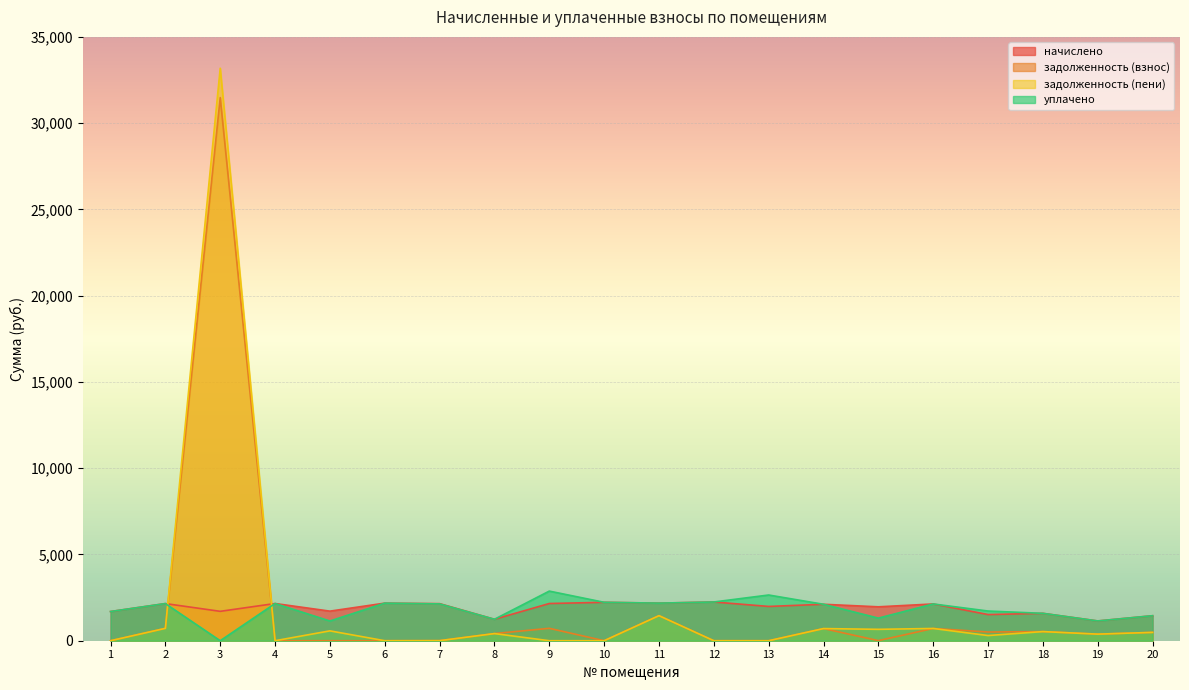

Which series ends up on top after the final intersection of уплачено and задолженность (пени)?

уплачено